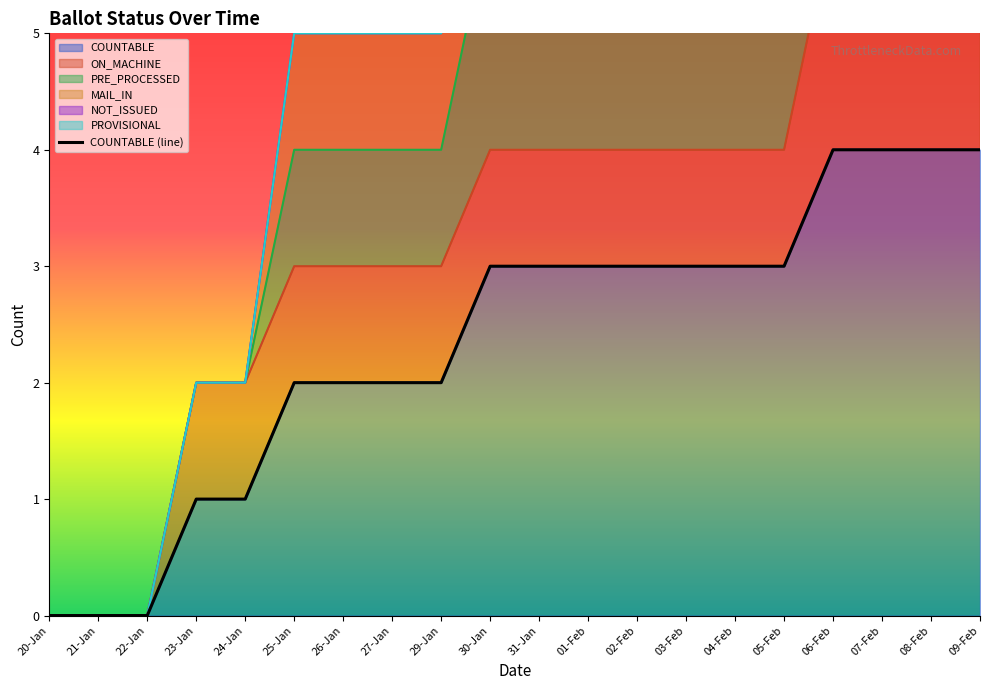

Reading left to right, extract all data points from this chart.

0	0	0	1	1	2	2	2	2	3	3	3	3	3	3	3	4	4	4	4